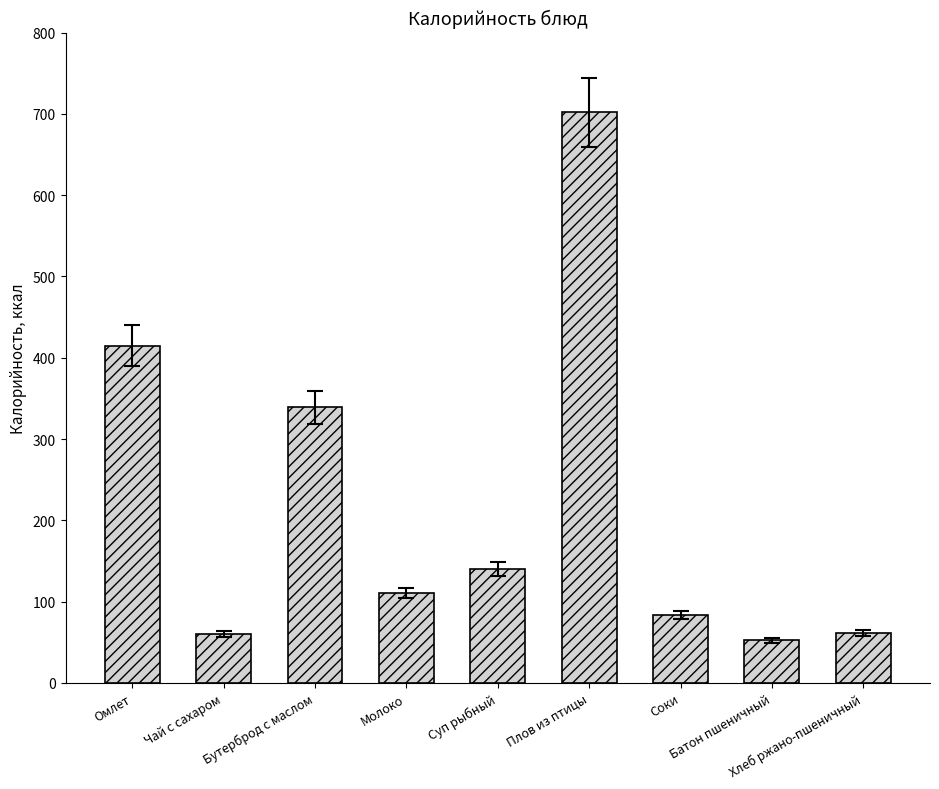

What is the value of the 5th bar from the left?

140.1